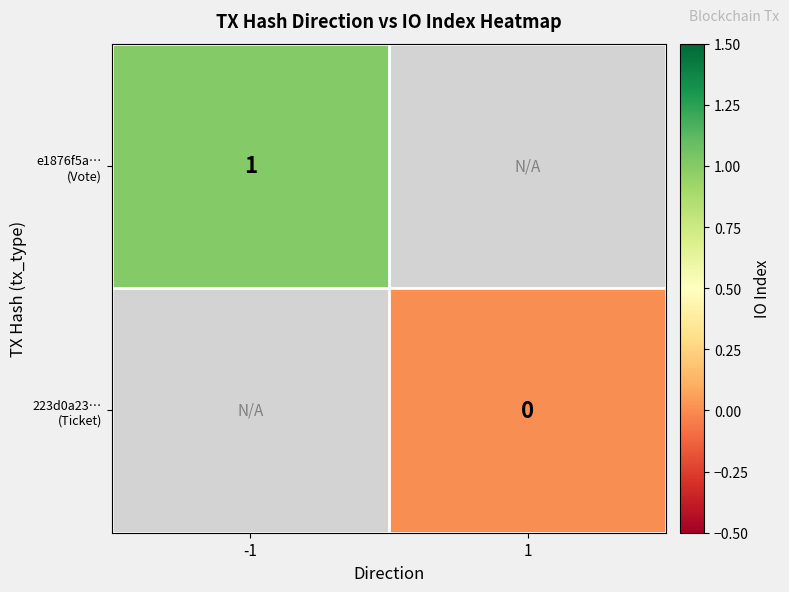

At how many categories does at least one series exceed 0?

1